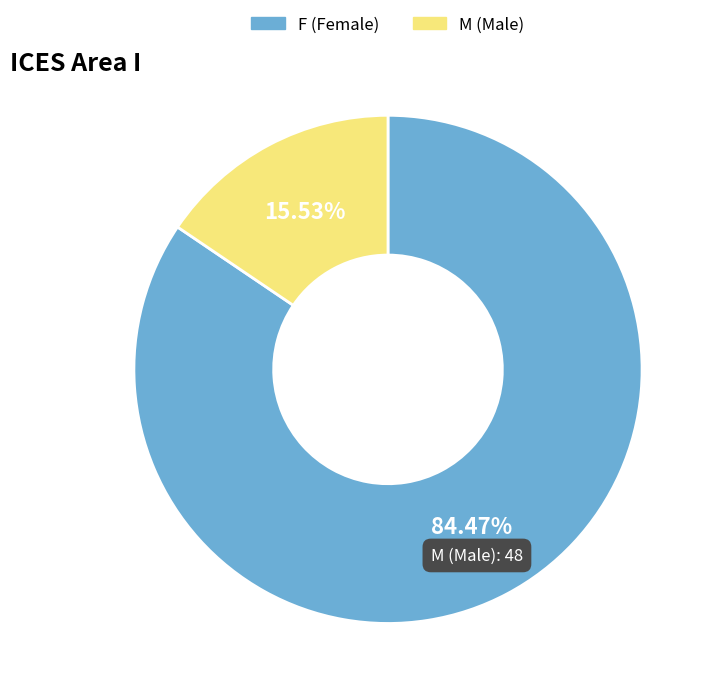

To the nearest percent, what portion does F represent?

84%